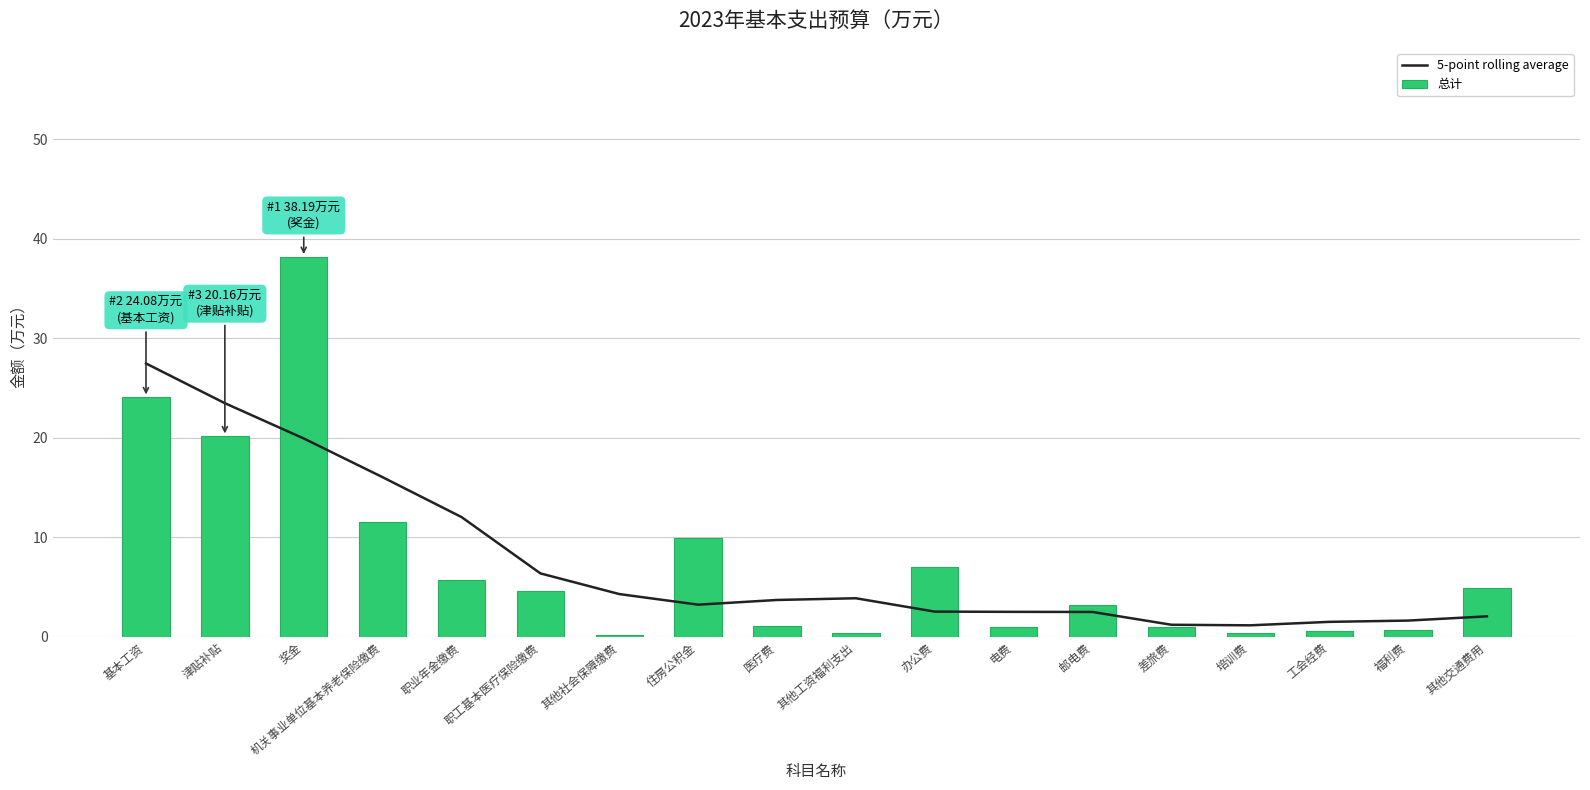

Read the 总计 value at 福利费.

0.7